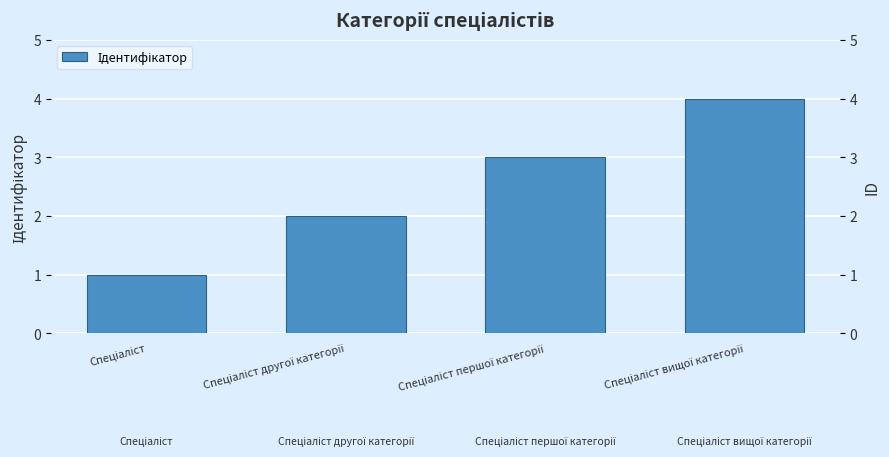

Are the bars horizontal?

No